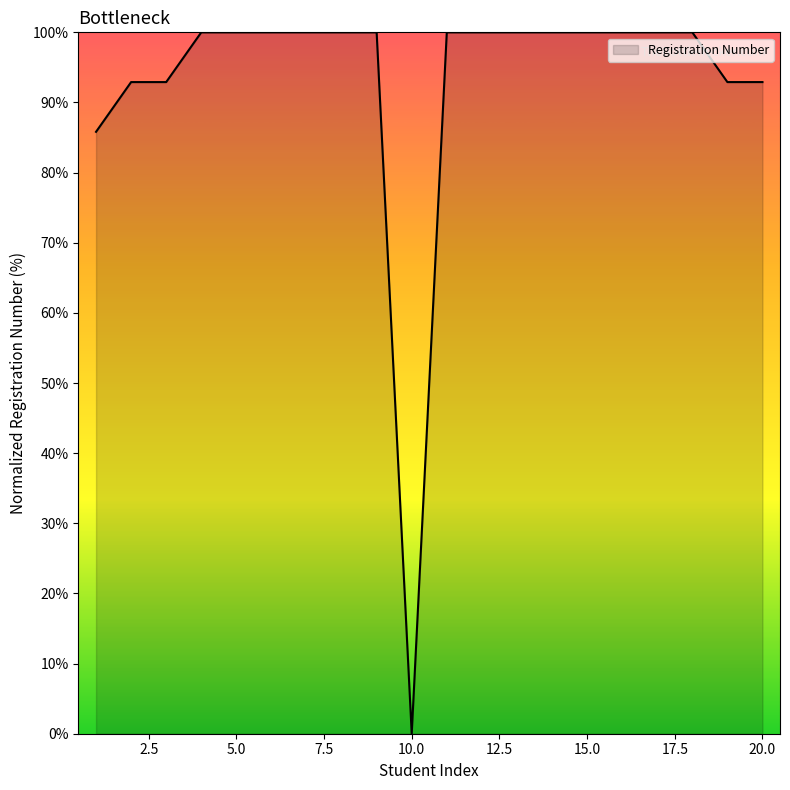

How many lines are shown in the chart?

1